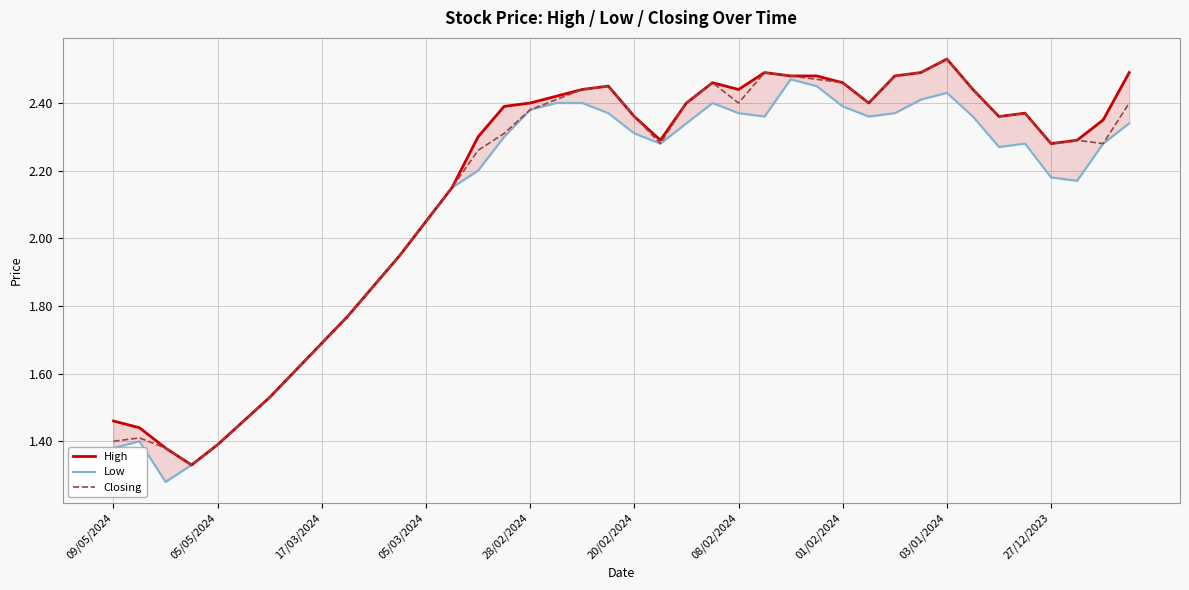

The Closing series shows 0.5 at 08/02/2024. True or false?

False